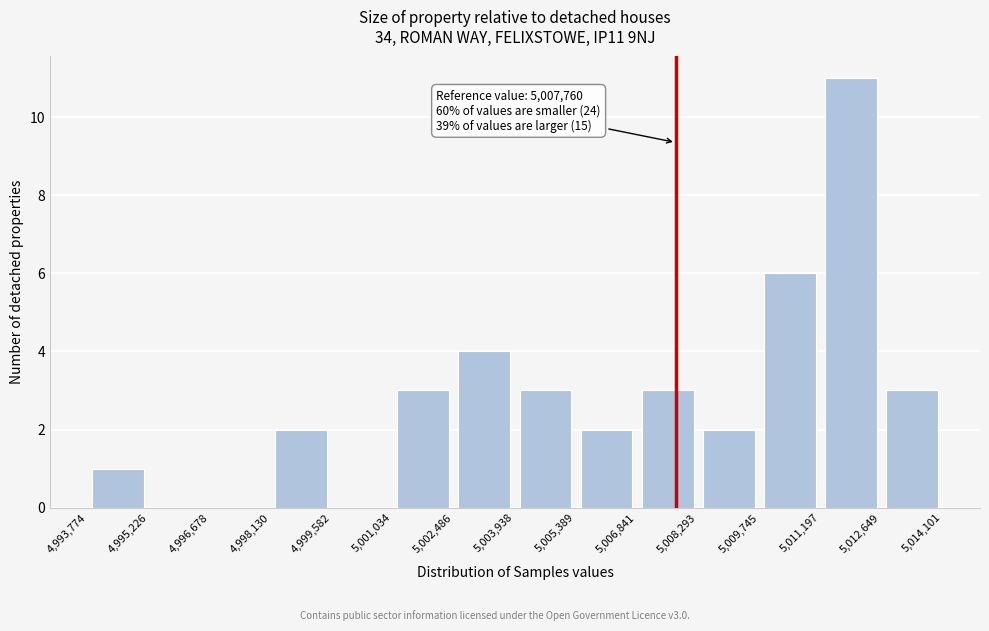

Over which range of the x-axis is the bar tallest?

5,011,197 to 5,012,649